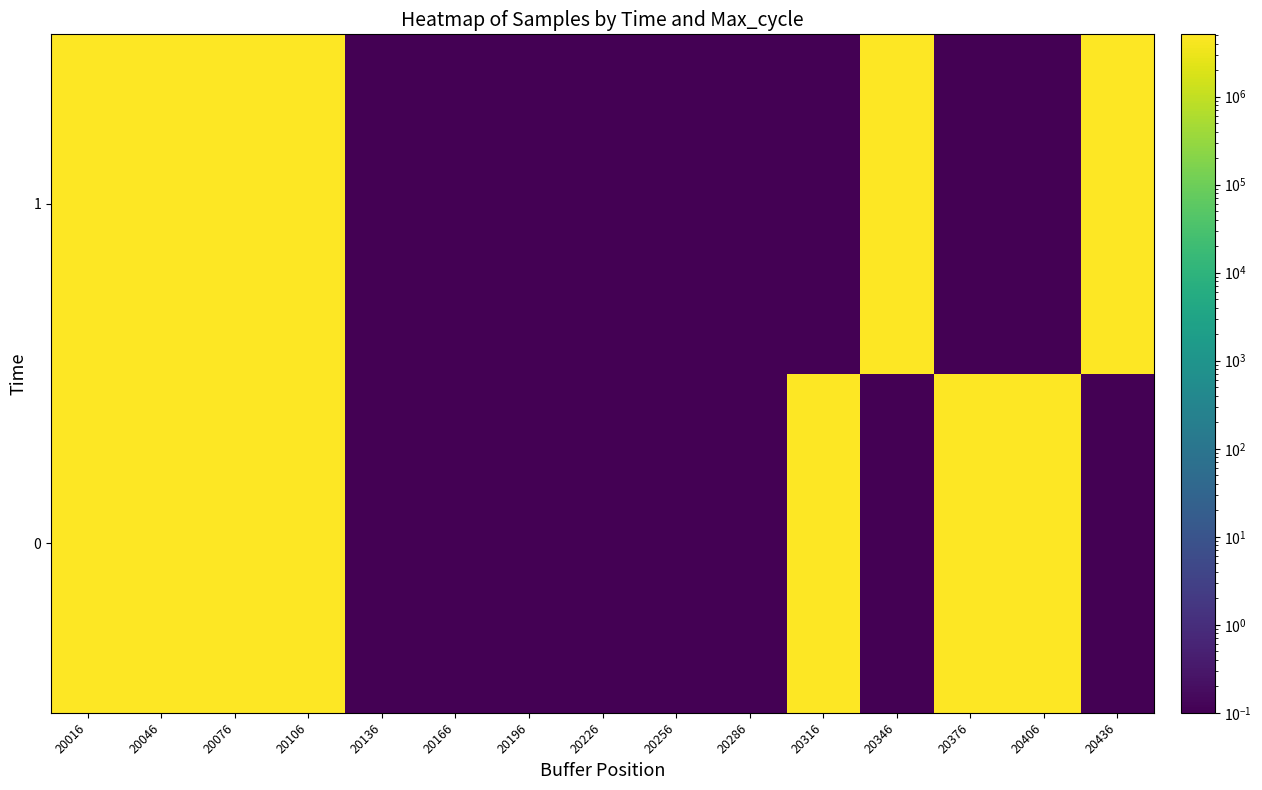

Which label corresponds to the largest value in the chart?

20076